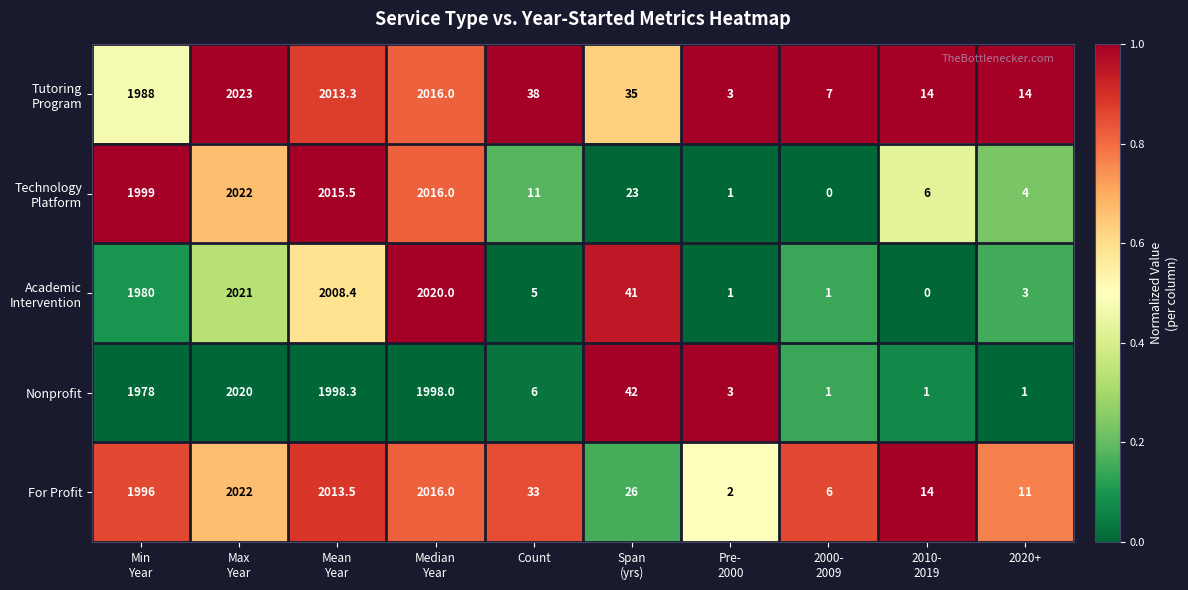

True or false: For Profit has a value of 6.1 at 2020+.

False